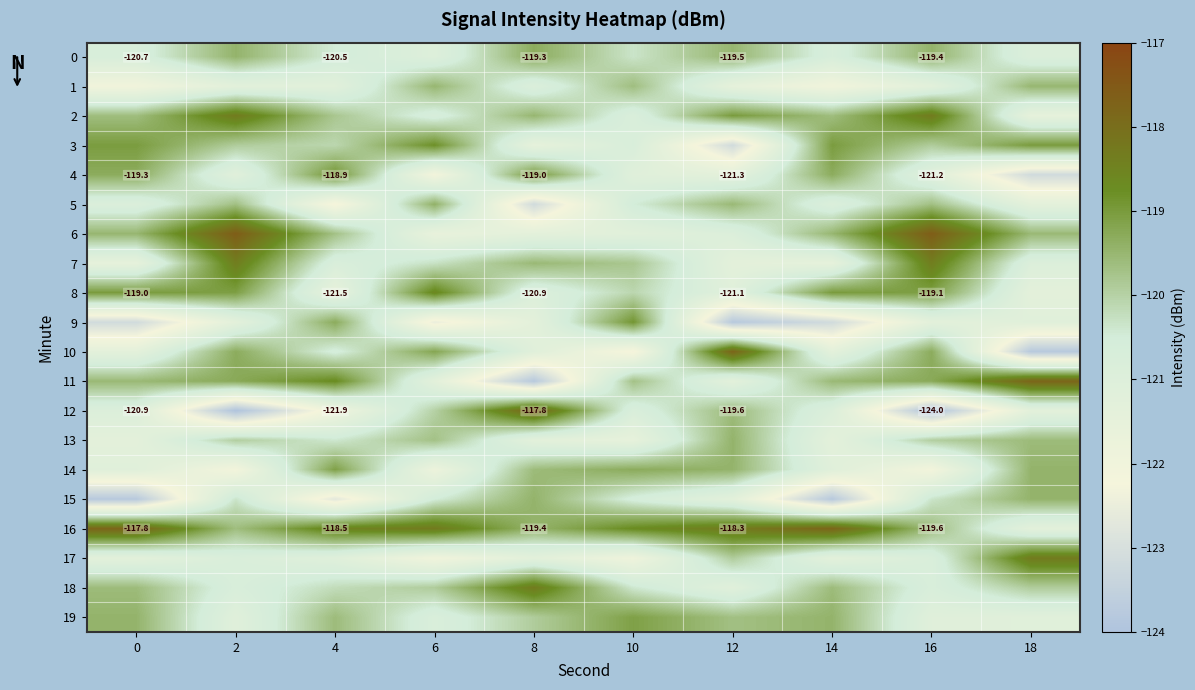

How many values in the 1 series exceed -121?

4